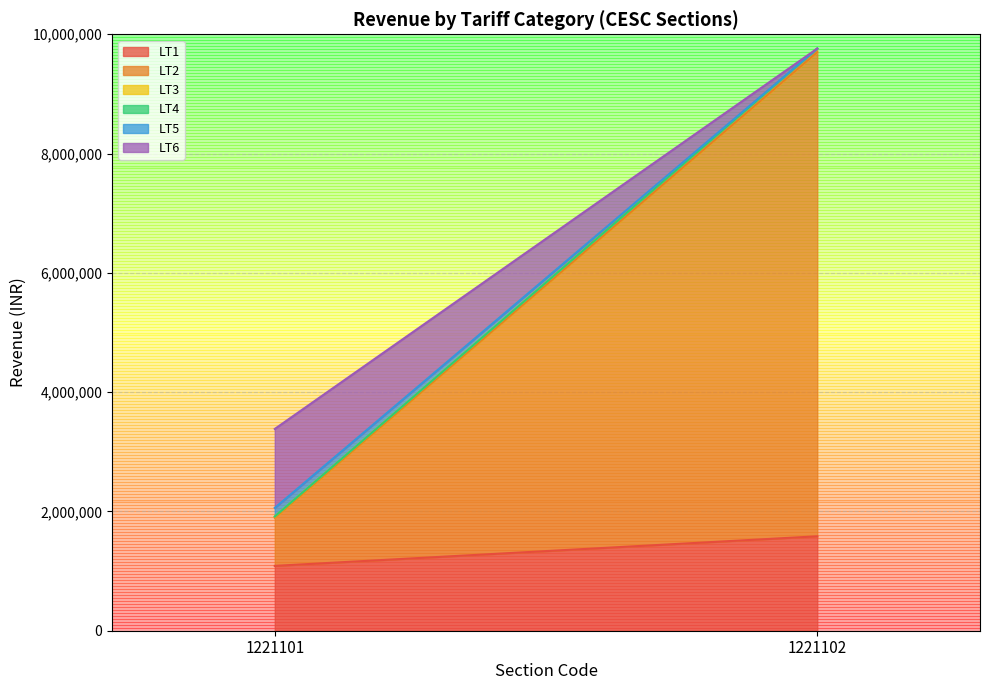

True or false: LT4 Total Revenue and LT1 Total Revenue intersect in this chart.

False